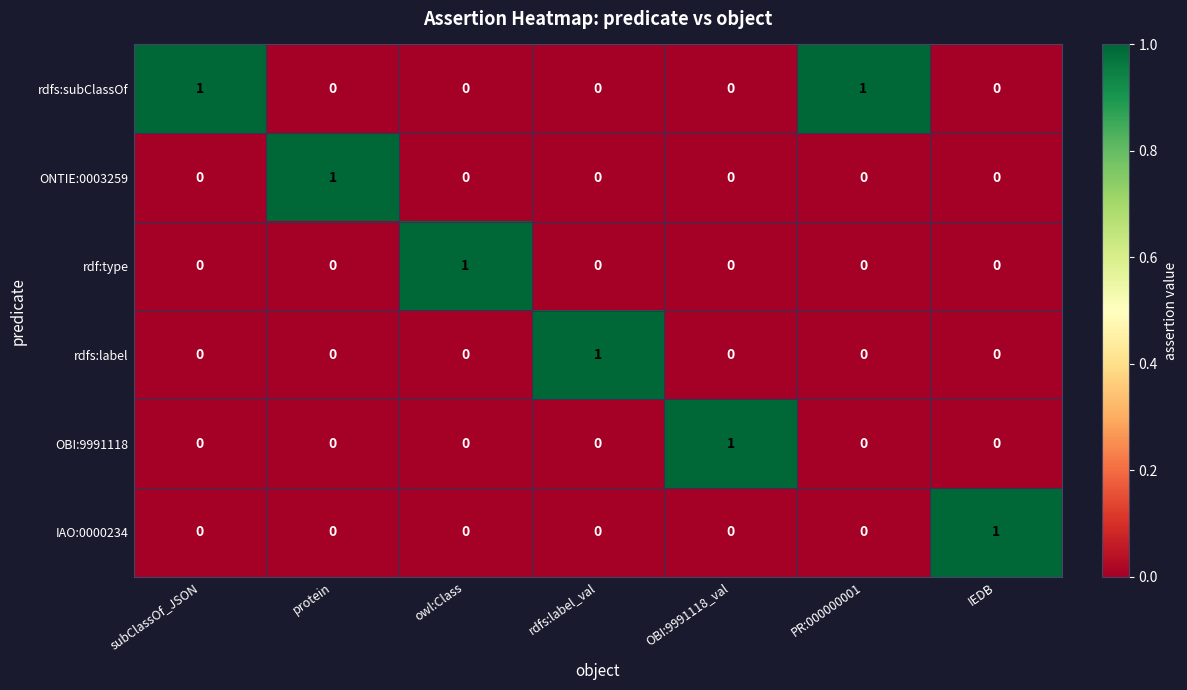

At how many categories does at least one series exceed 0?

7